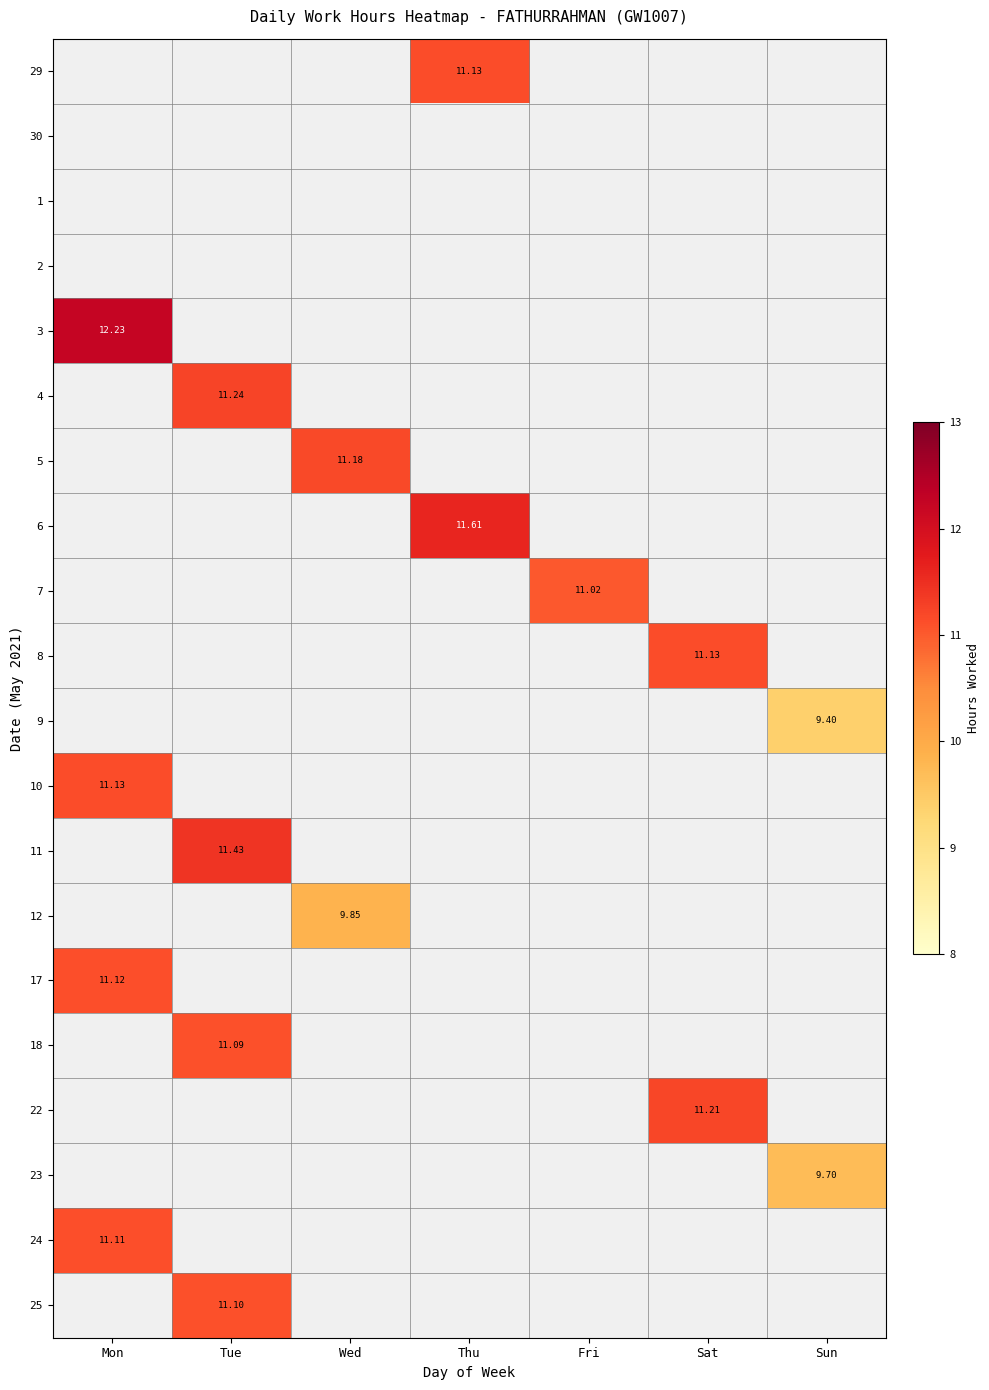

At Thu, list the series in order from largest to smallest.

6, 29, 30, 1, 2, 3, 4, 5, 7, 8, 9, 10, 11, 12, 17, 18, 22, 23, 24, 25